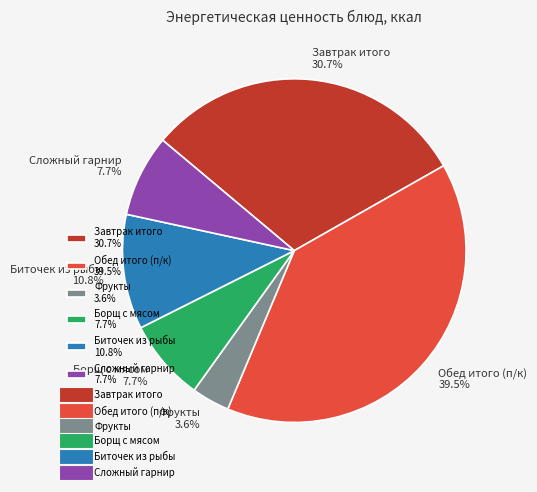

To the nearest percent, what is the difference between the Биточек из рыбы and Обед итого (п/к) slice percentages?

29%